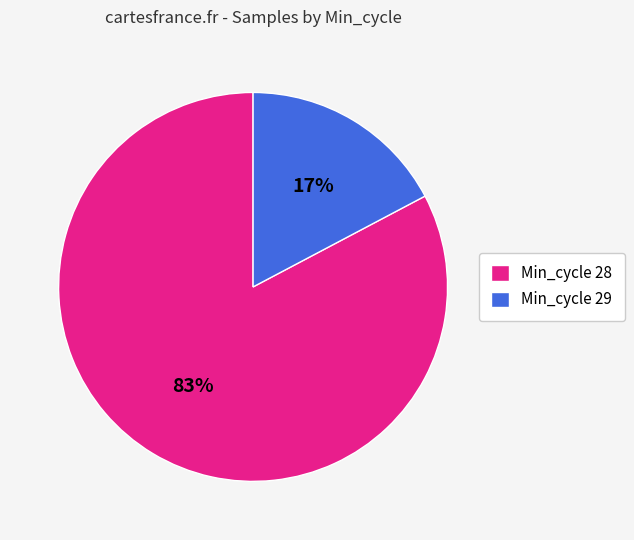

The Min_cycle 28 slice represents 83% of the pie. True or false?

True